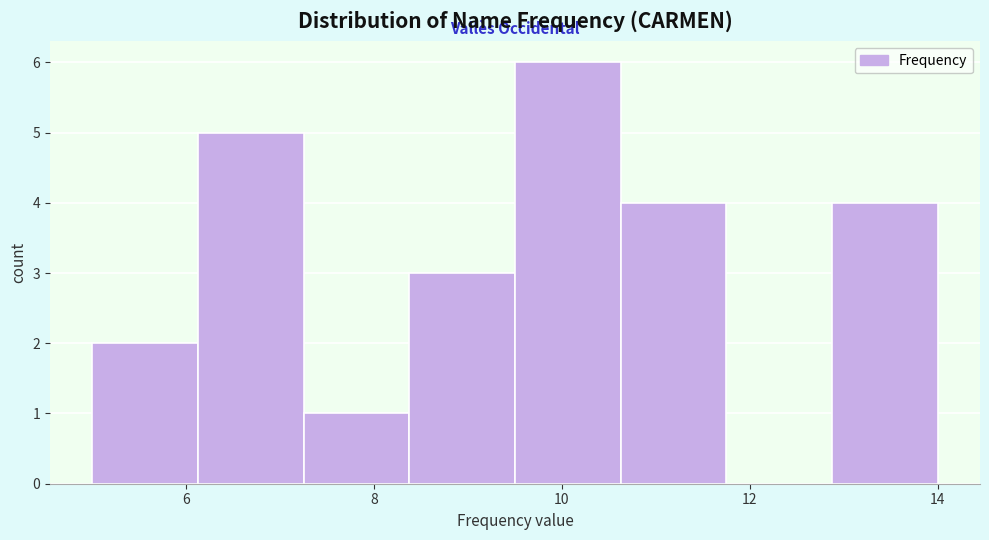

Reading left to right, transcribe this chart: for each bar, give the range it covers on the x-axis and its height. Neither the bar edges nor the heights are printed on the chart, so give them approximately, as read against the axes.

5.0 to 6.2: 2
6.2 to 7.2: 5
7.2 to 8.4: 1
8.4 to 9.6: 3
9.6 to 10.6: 6
10.6 to 11.8: 4
11.8 to 12.8: 0
12.8 to 14.0: 4